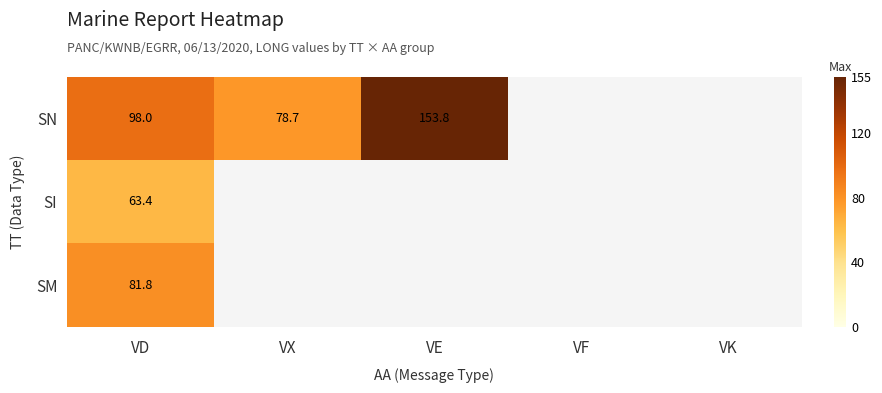

At VD, list the series in order from largest to smallest.

SN, SM, SI